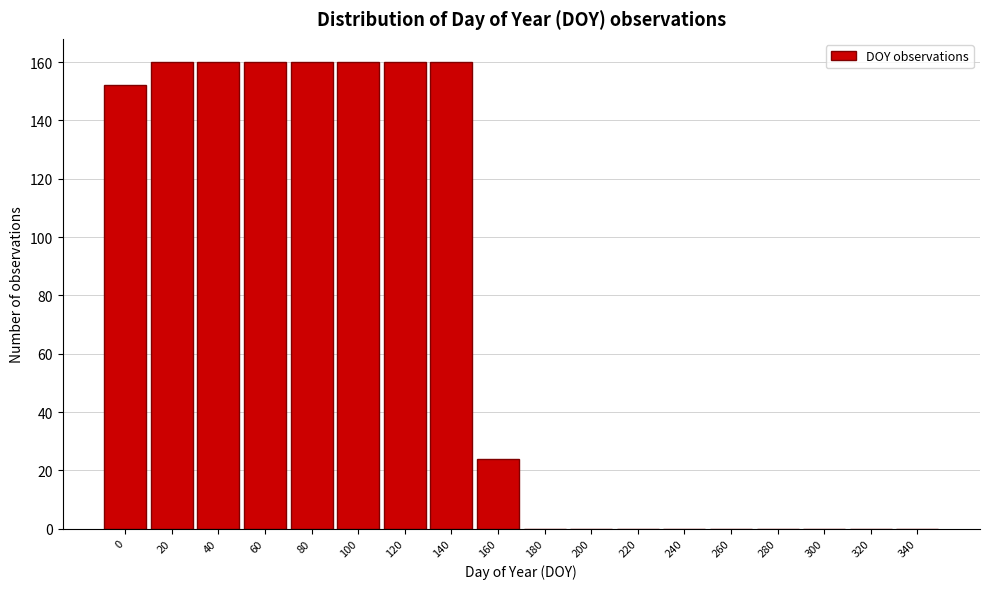

Reading left to right, list all the values displayed in this chart.

0=152	20=160	40=160	60=160	80=160	100=160	120=160	140=160	160=24	180=0	200=0	220=0	240=0	260=0	280=0	300=0	320=0	340=0